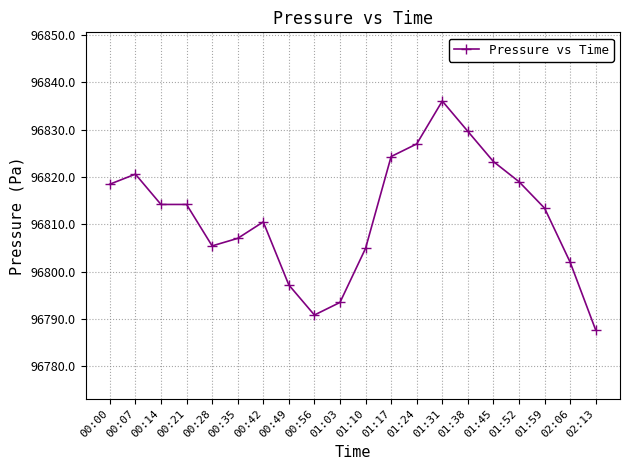

What is the sum of the values at 00:42 and 00:56?

193601.3